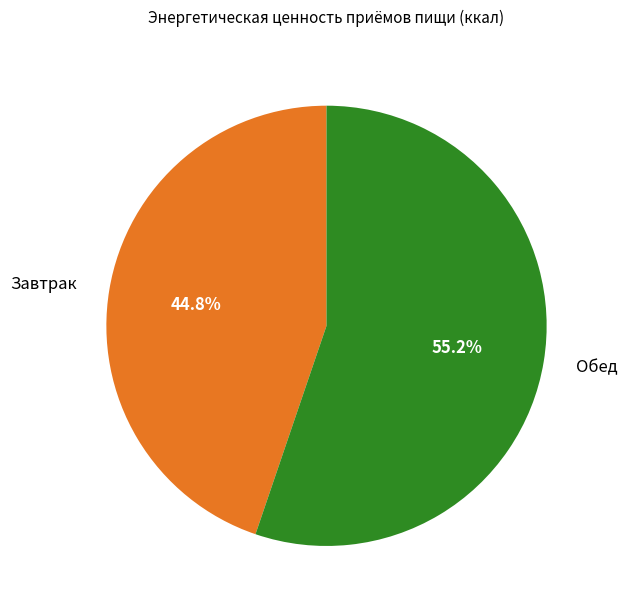

How many slices are in this pie chart?

2